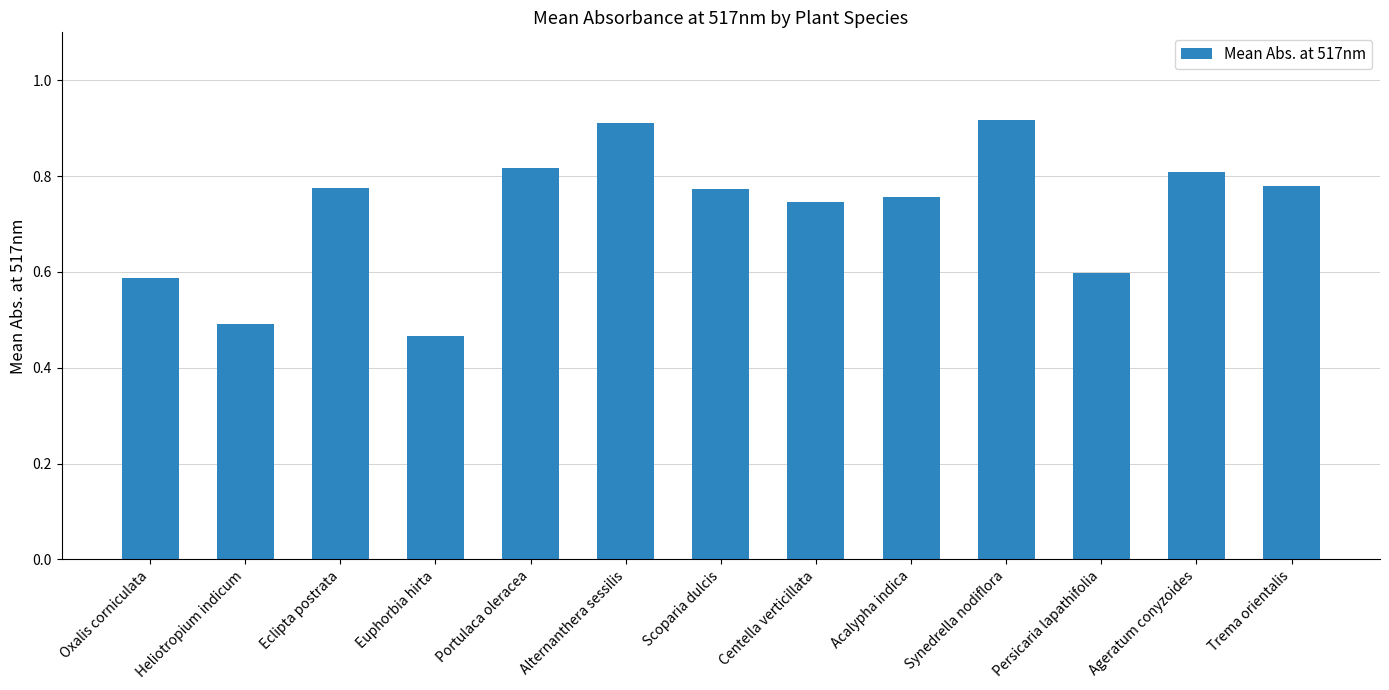

How many series are shown in this chart?

1